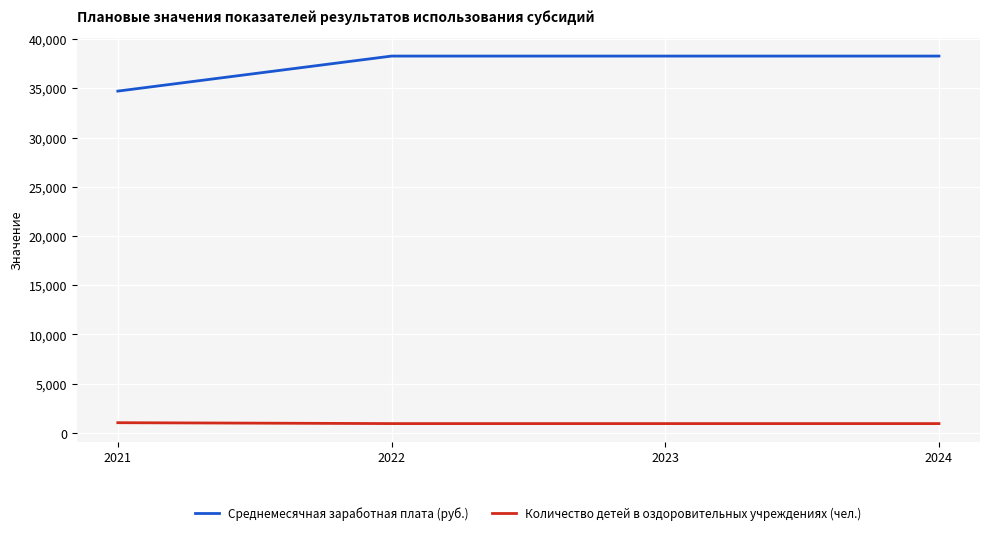

The value of Количество детей в оздоровительных учреждениях (чел.) at 2023 is 940. True or false?

True